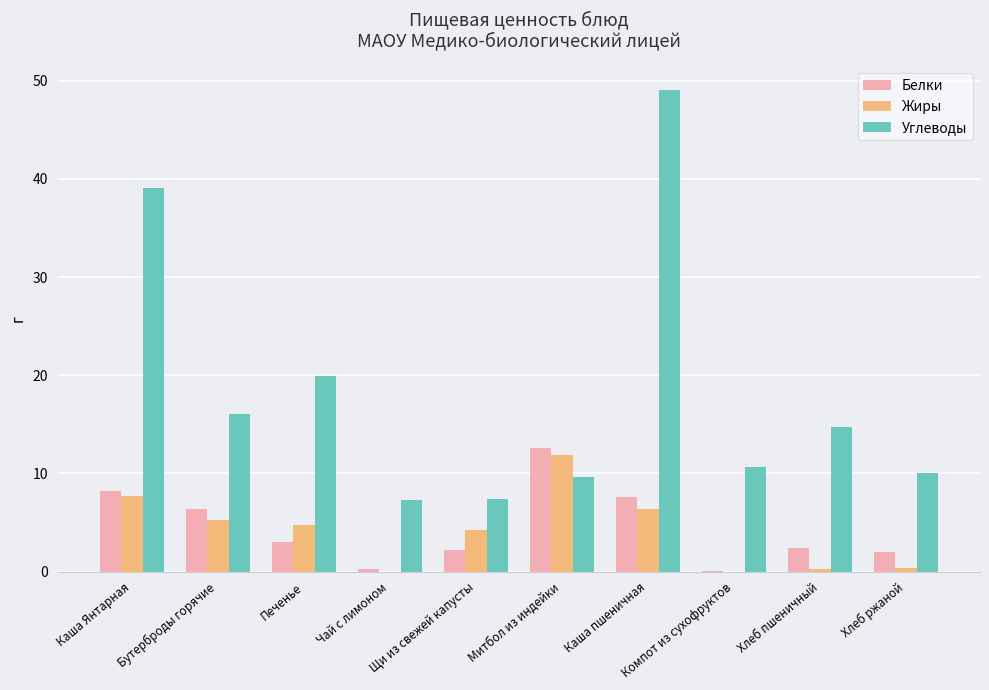

How many values in the Углеводы series exceed 14?

5